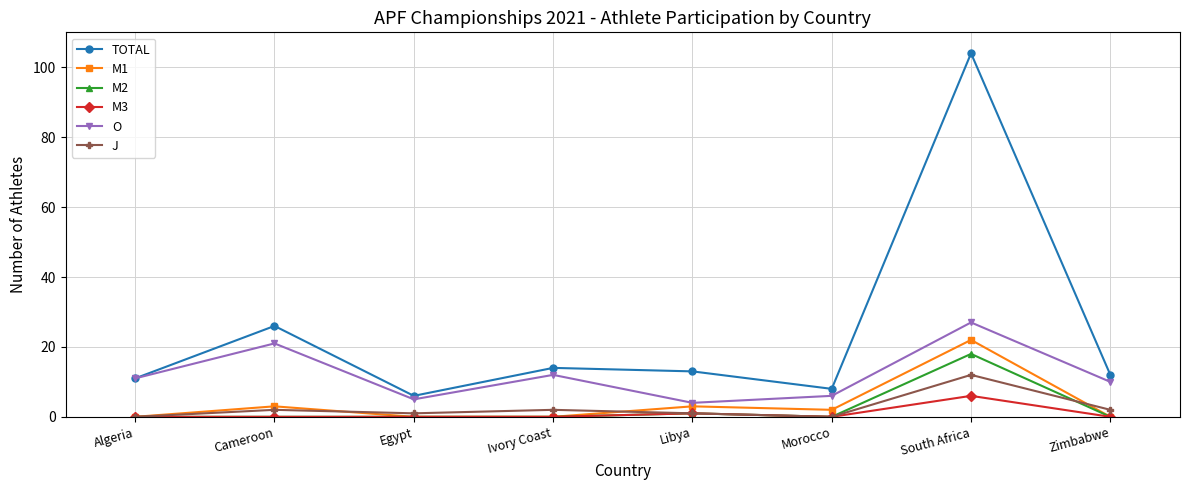

At which label does TOTAL reach its minimum?

Egypt